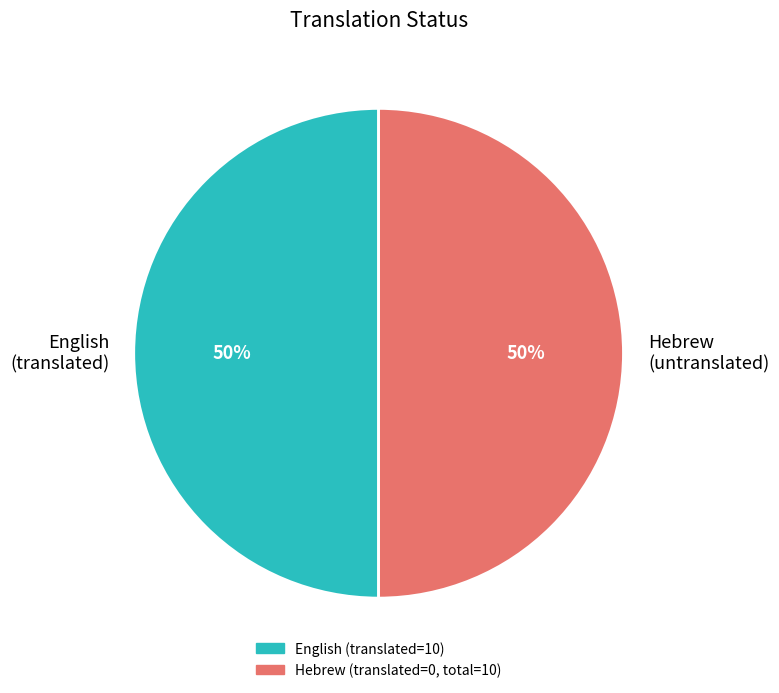

Approximately how many times larger is the value at English (translated) compared to Hebrew (untranslated)?

1.0